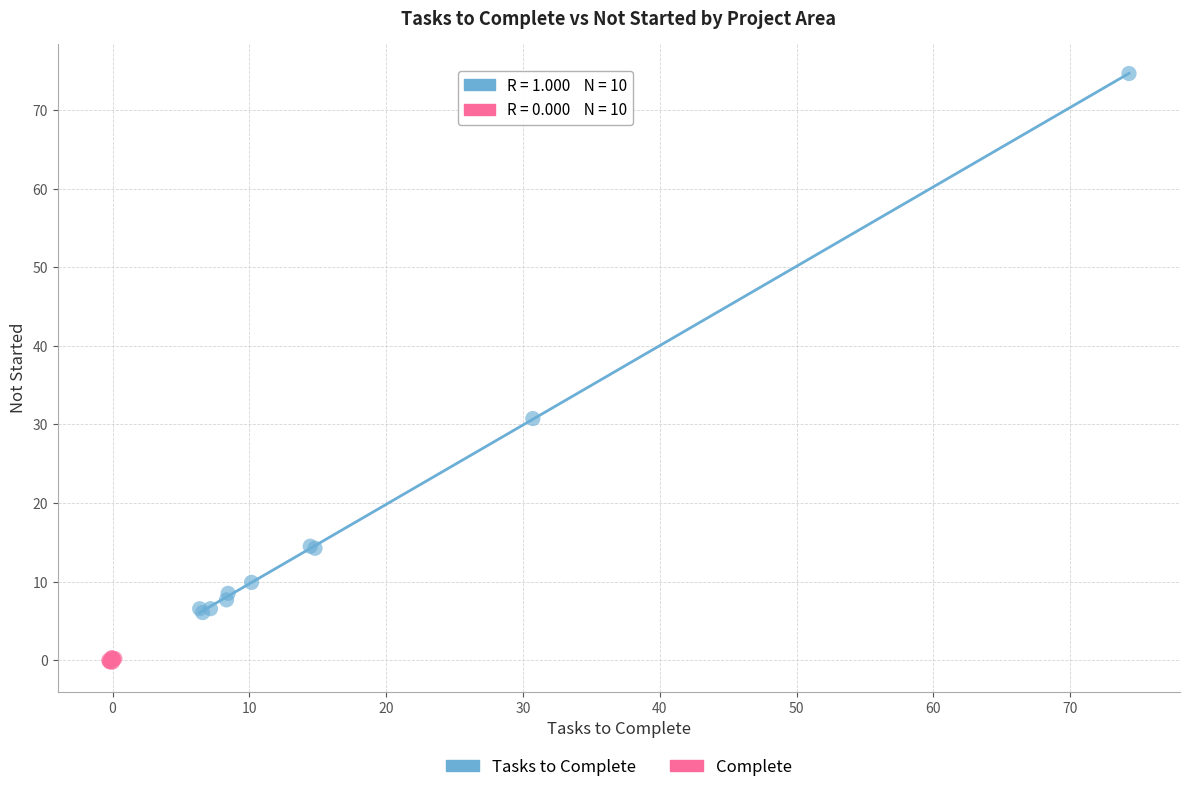

Which series reaches the minimum Y coordinate?

Complete